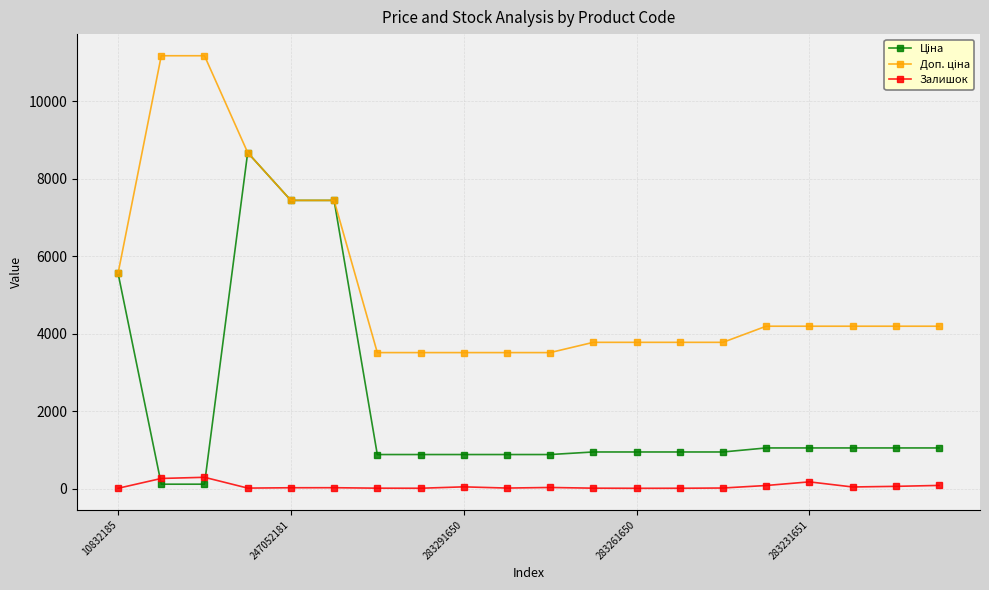

What is the smallest value displayed?

6.0